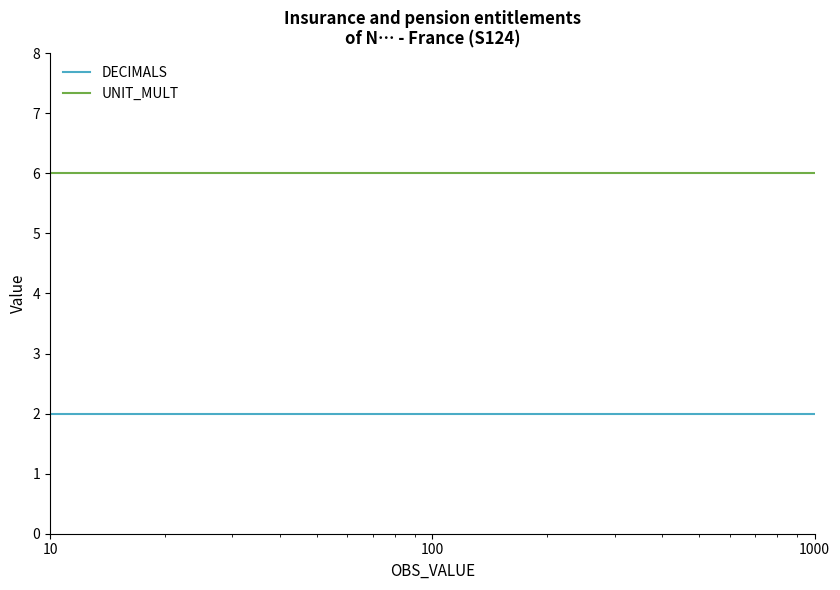

What is the lowest value of the UNIT_MULT series?

6